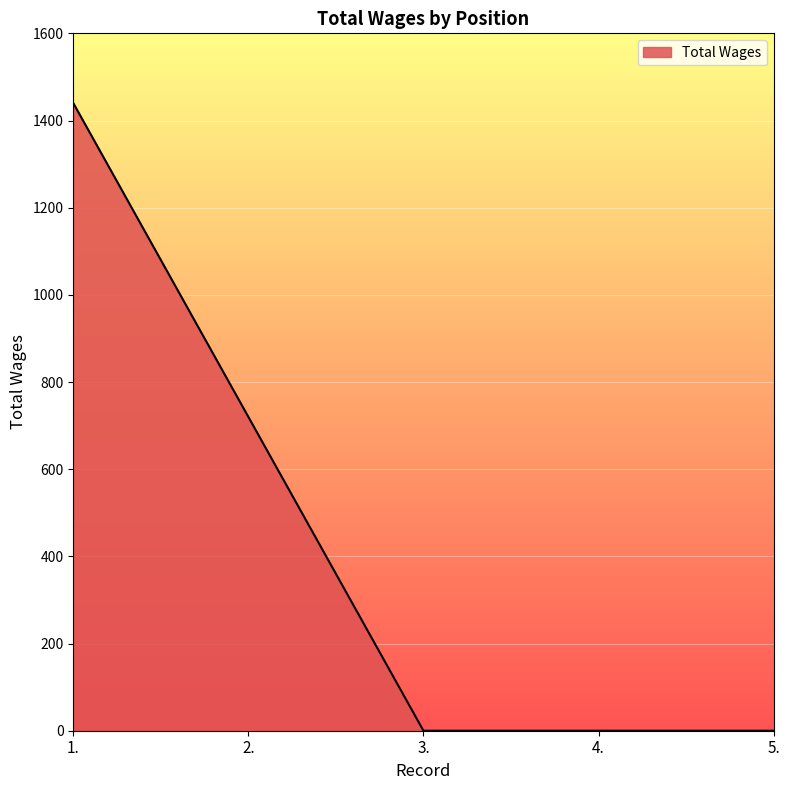

What is the change in value from 1. to 5.?

-1440